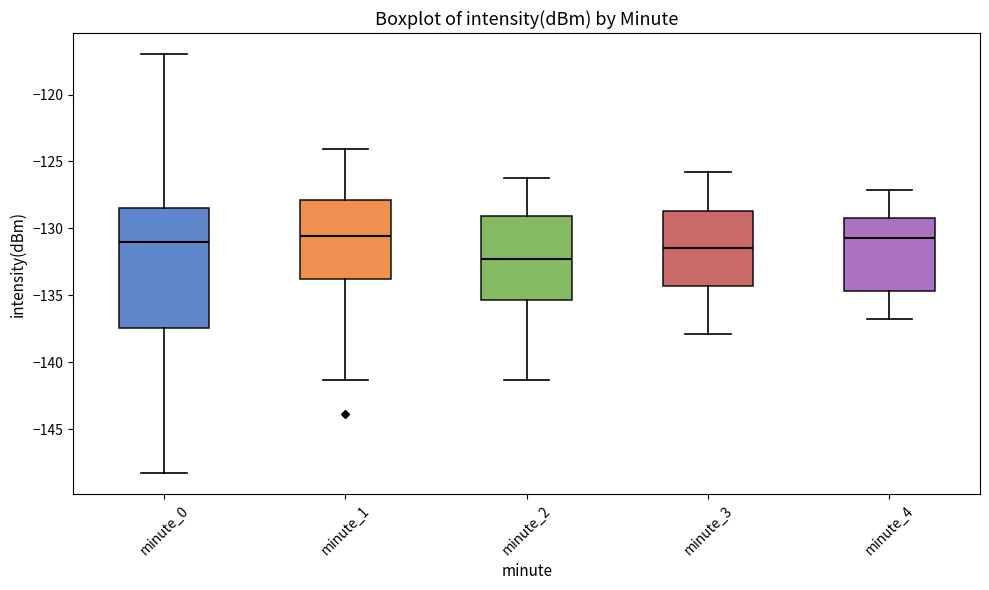

Comparing the boxes themselves (not the whiskers), which one is the tallest?

minute_0